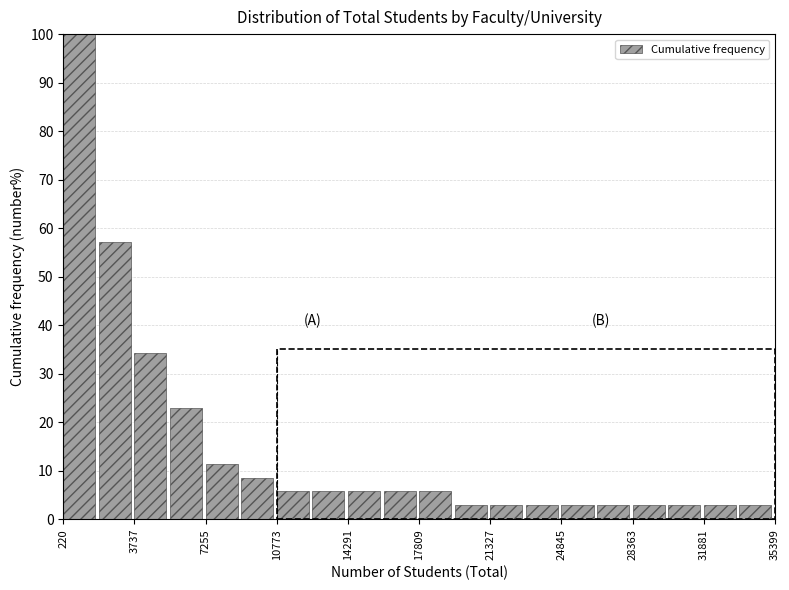

Read against the x-axis, roughly where is the centre of the tallest bar?

1000